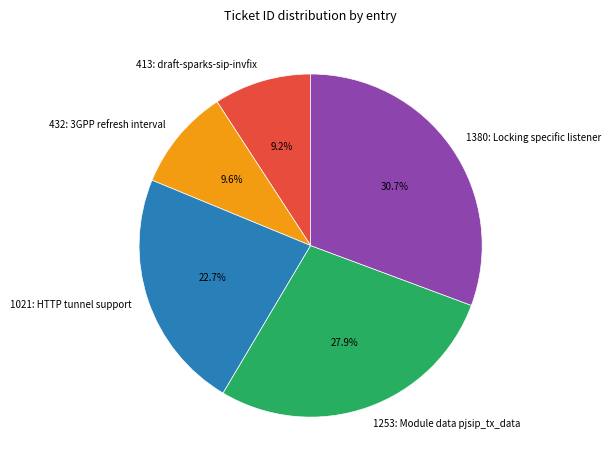

Is it true that 1021: HTTP tunnel support is 23% of the pie?

True